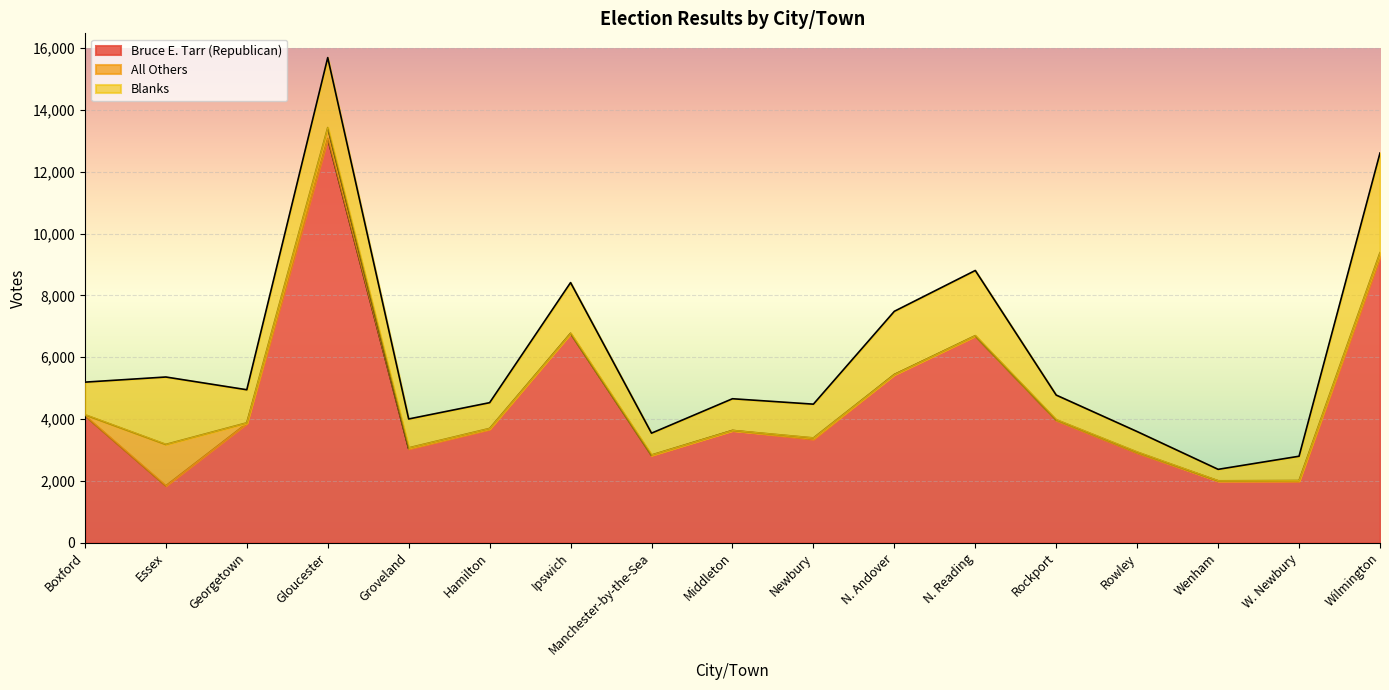

Between Groveland and Newbury, which series saw the biggest shift?

Bruce E. Tarr (Republican)